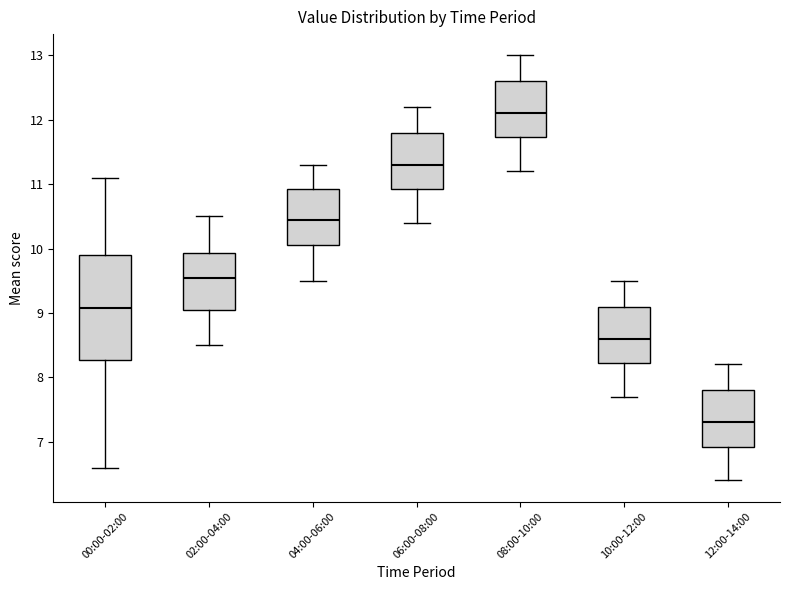

Comparing the boxes themselves (not the whiskers), which one is the tallest?

00:00-02:00